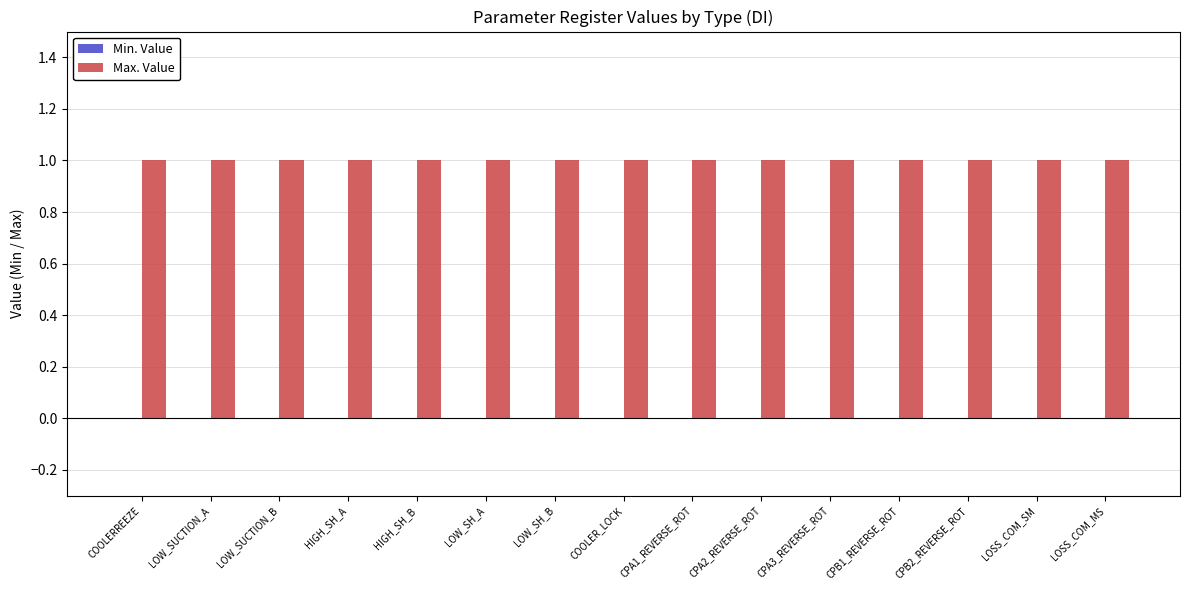

List the labels in order of Max. Value value, largest first.

COOLERREEZE, LOW_SUCTION_A, LOW_SUCTION_B, HIGH_SH_A, HIGH_SH_B, LOW_SH_A, LOW_SH_B, COOLER_LOCK, CPA1_REVERSE_ROT, CPA2_REVERSE_ROT, CPA3_REVERSE_ROT, CPB1_REVERSE_ROT, CPB2_REVERSE_ROT, LOSS_COM_SM, LOSS_COM_MS